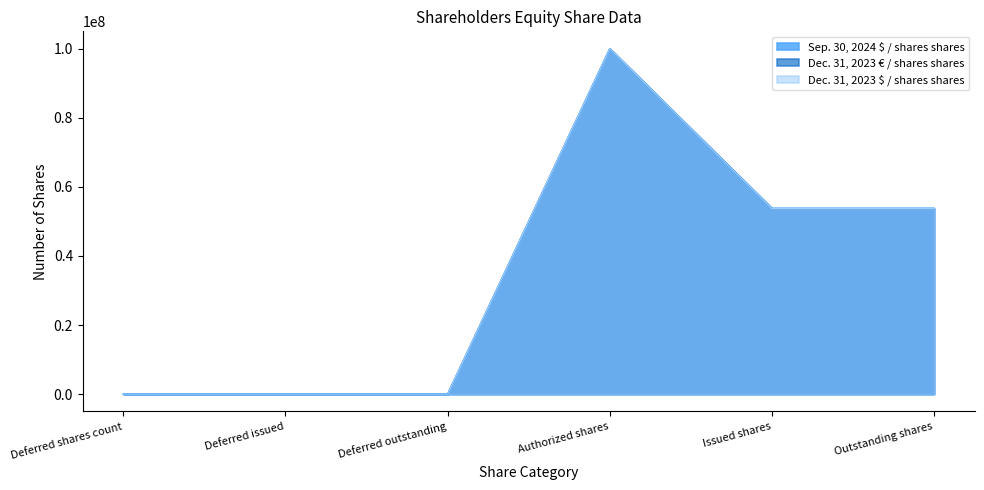

What is the label of the 5th point from the left?

Issued shares